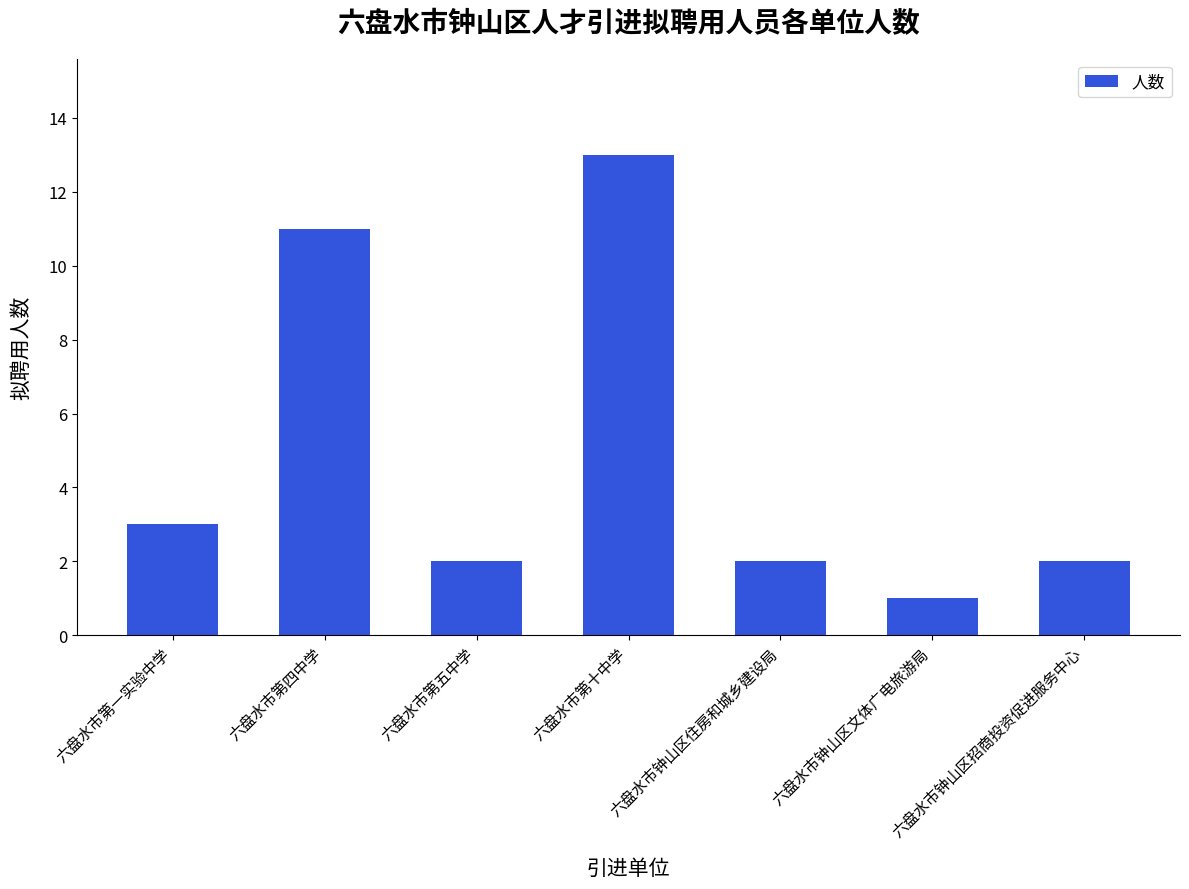

Approximately how many times larger is the value at 六盘水市第十中学 compared to 六盘水市钟山区住房和城乡建设局?

6.5